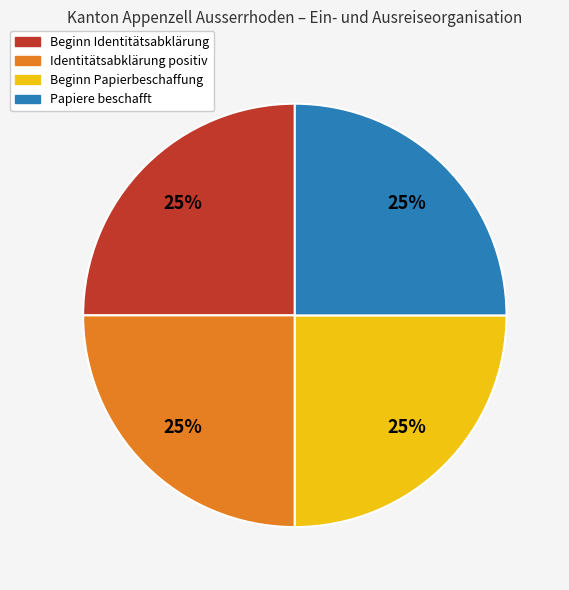

How many segments does this pie chart have?

4